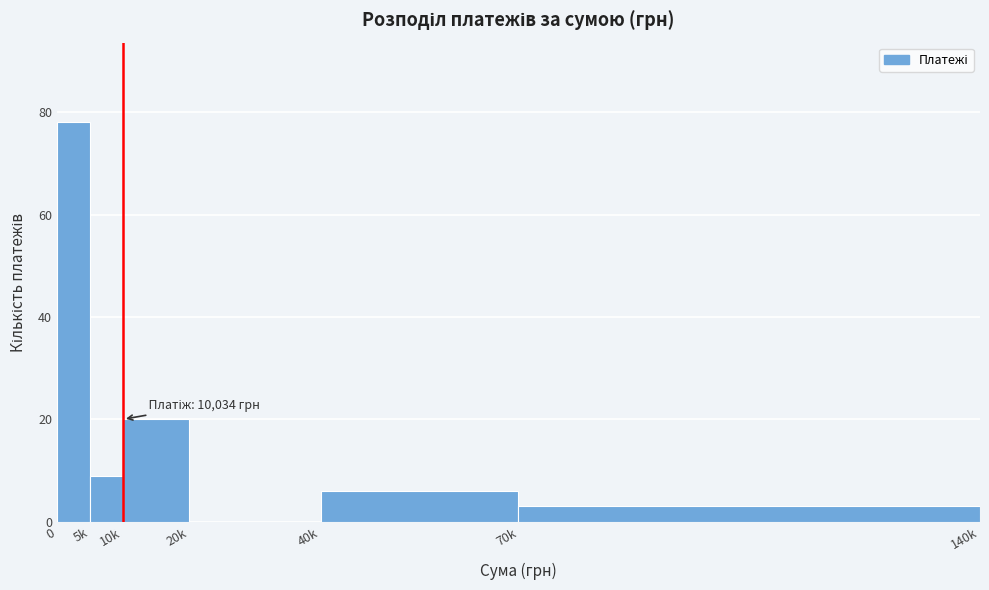

Reading right to left, what are all the values shown in this chart?

70k=3	40k=6	20k=0	10k=20	5k=9	0=78